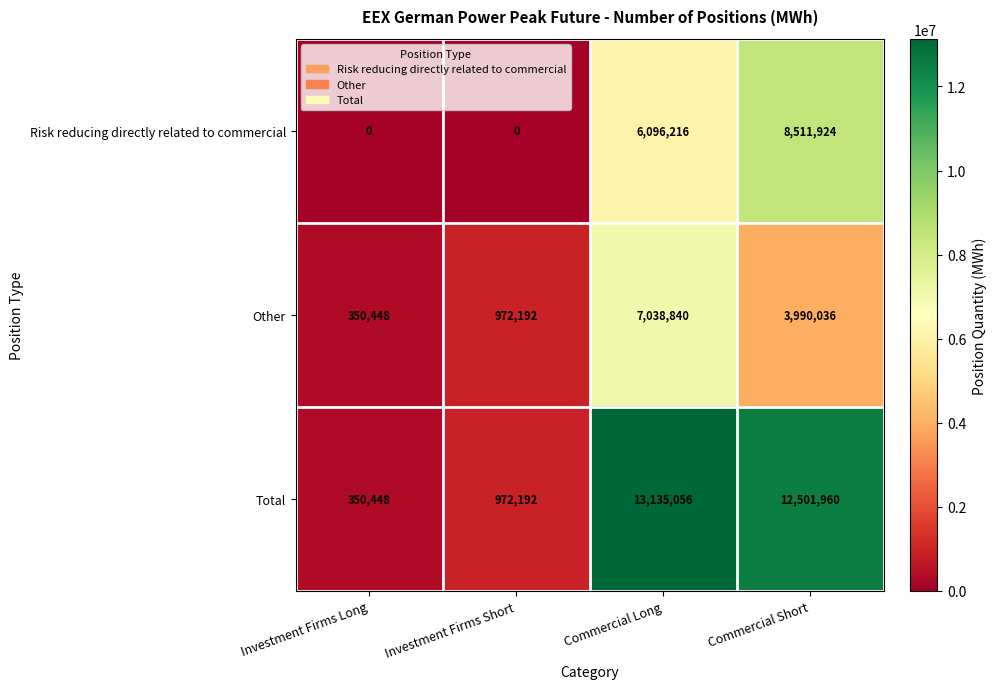

What is the average value of the Risk reducing directly related to commercial series?

3652035